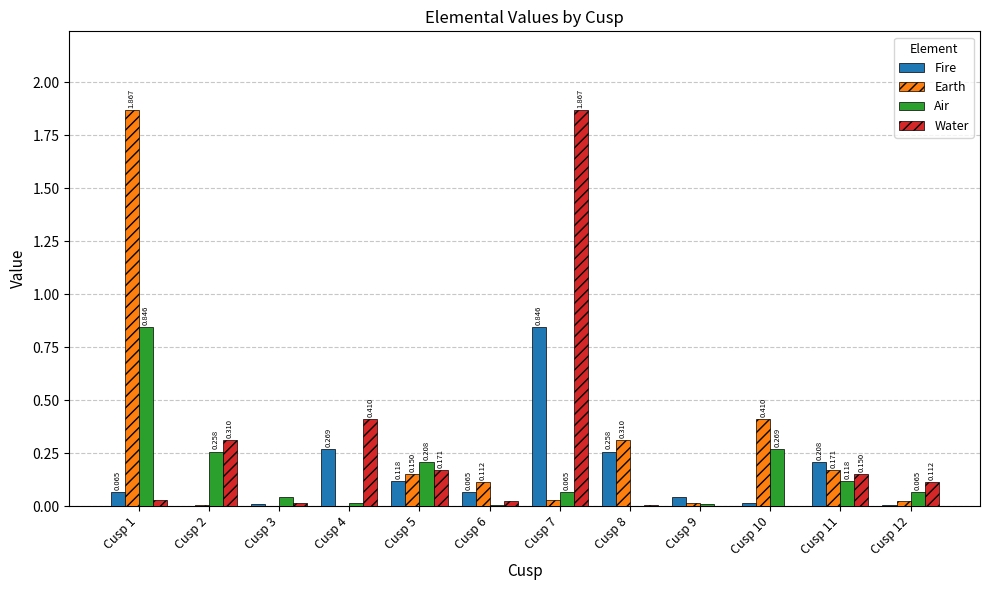

Which series changed the most between Cusp 10 and Cusp 12?

Earth